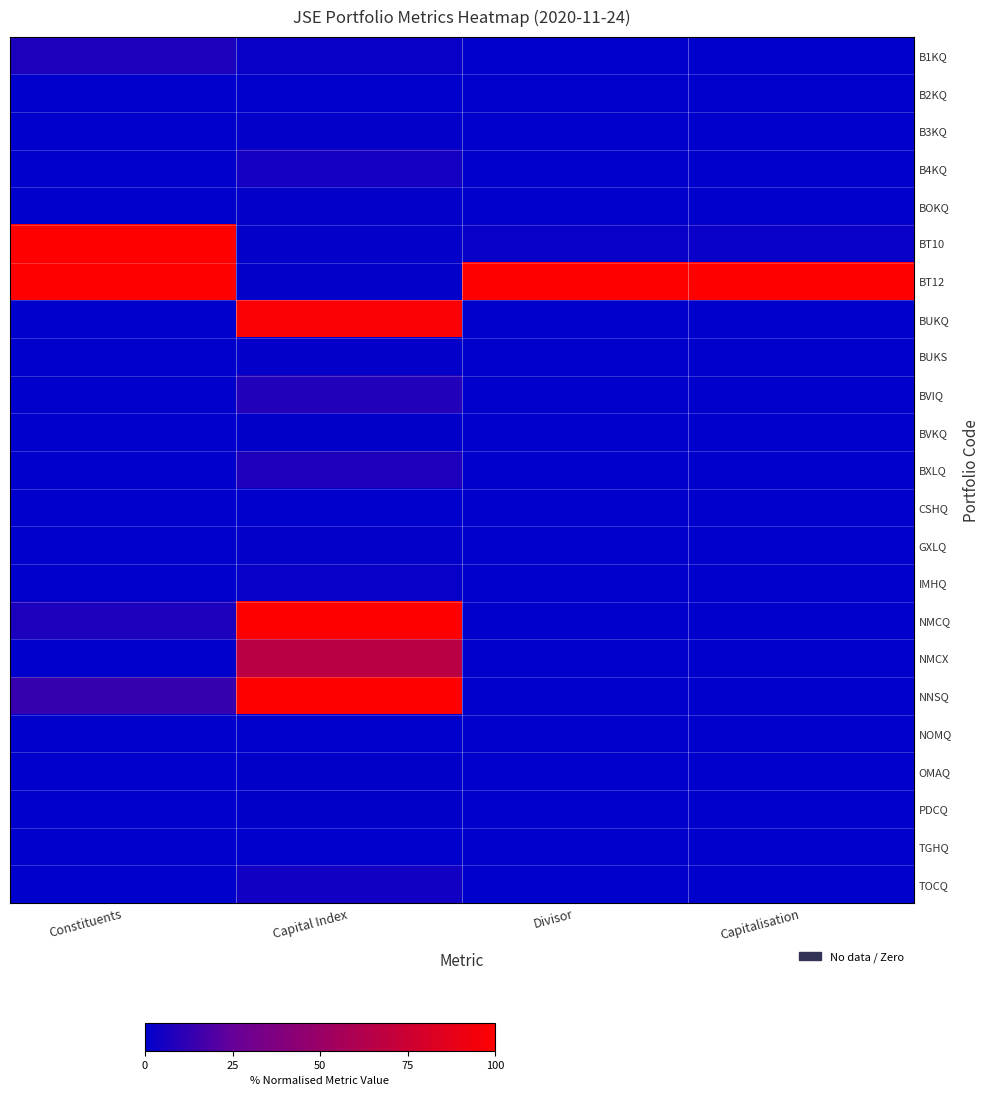

Reading right to left, what are all the values shown in this chart?

B1KQ: Capitalisation=0.0	Divisor=0.0	Capital Index=2.7	Constituents=6.7
B2KQ: Capitalisation=0.0	Divisor=0.0	Capital Index=0.1	Constituents=0.0
B3KQ: Capitalisation=0.0	Divisor=0.0	Capital Index=1.2	Constituents=0.0
B4KQ: Capitalisation=0.0	Divisor=0.0	Capital Index=4.8	Constituents=0.0
BOKQ: Capitalisation=0.0	Divisor=0.0	Capital Index=1.1	Constituents=0.0
BT10: Capitalisation=2.1	Divisor=1.9	Capital Index=1.0	Constituents=100.0
BT12: Capitalisation=100.0	Divisor=100.0	Capital Index=0.9	Constituents=100.0
BUKQ: Capitalisation=0.0	Divisor=0.0	Capital Index=97.3	Constituents=0.0
BUKS: Capitalisation=0.0	Divisor=0.0	Capital Index=1.1	Constituents=0.0
BVIQ: Capitalisation=0.0	Divisor=0.0	Capital Index=8.8	Constituents=0.0
BVKQ: Capitalisation=0.0	Divisor=0.0	Capital Index=0.8	Constituents=0.0
BXLQ: Capitalisation=0.0	Divisor=0.0	Capital Index=7.6	Constituents=0.0
CSHQ: Capitalisation=0.0	Divisor=0.0	Capital Index=0.1	Constituents=0.0
GXLQ: Capitalisation=0.0	Divisor=0.0	Capital Index=0.9	Constituents=0.0
IMHQ: Capitalisation=0.0	Divisor=0.0	Capital Index=1.8	Constituents=0.0
NMCQ: Capitalisation=0.0	Divisor=0.0	Capital Index=100.0	Constituents=6.7
NMCX: Capitalisation=0.0	Divisor=0.0	Capital Index=66.4	Constituents=0.0
NNSQ: Capitalisation=0.0	Divisor=0.0	Capital Index=100.0	Constituents=13.3
NOMQ: Capitalisation=0.0	Divisor=0.0	Capital Index=0.2	Constituents=0.0
OMAQ: Capitalisation=0.0	Divisor=0.0	Capital Index=0.5	Constituents=0.0
PDCQ: Capitalisation=0.0	Divisor=0.0	Capital Index=0.4	Constituents=0.0
TGHQ: Capitalisation=0.0	Divisor=0.0	Capital Index=0.0	Constituents=0.0
TOCQ: Capitalisation=0.0	Divisor=0.0	Capital Index=4.4	Constituents=0.0